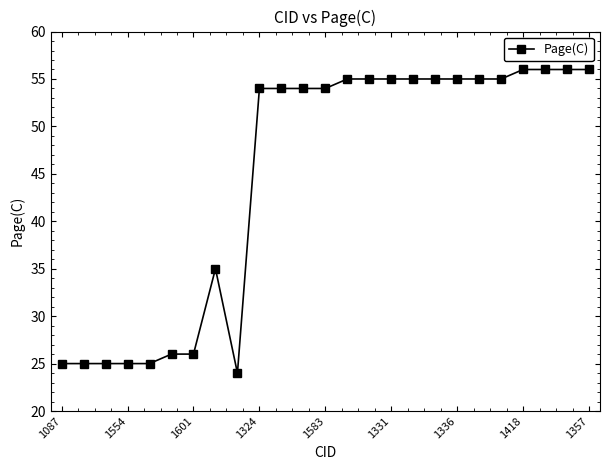

What is the difference between the maximum and minimum values?

32